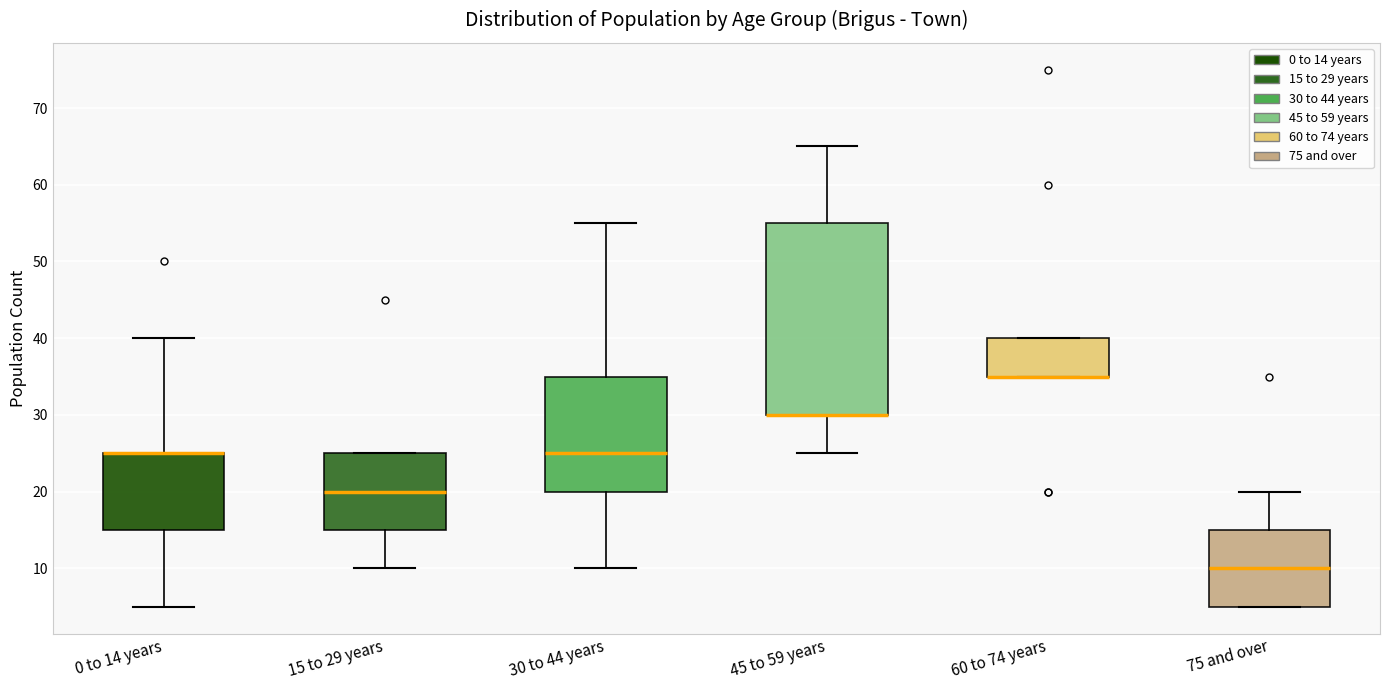

Reading left to right, read every box against the y-axis: the position of its median line, the range the box covers, and the ends of its whiskers. The values are not printed on the chart, so give them approximately, as read against the axis.

0 to 14 years: median 25 (drawn on the box's upper edge), box 15 to 25, whiskers 5 to 40
15 to 29 years: median 20, box 15 to 25, whiskers 10 to 25
30 to 44 years: median 25, box 20 to 35, whiskers 10 to 55
45 to 59 years: median 30 (drawn on the box's lower edge), box 30 to 55, whiskers 25 to 65
60 to 74 years: median 35 (drawn on the box's lower edge), box 35 to 40, whiskers 35 to 40
75 and over: median 10, box 5 to 15, whiskers 5 to 20